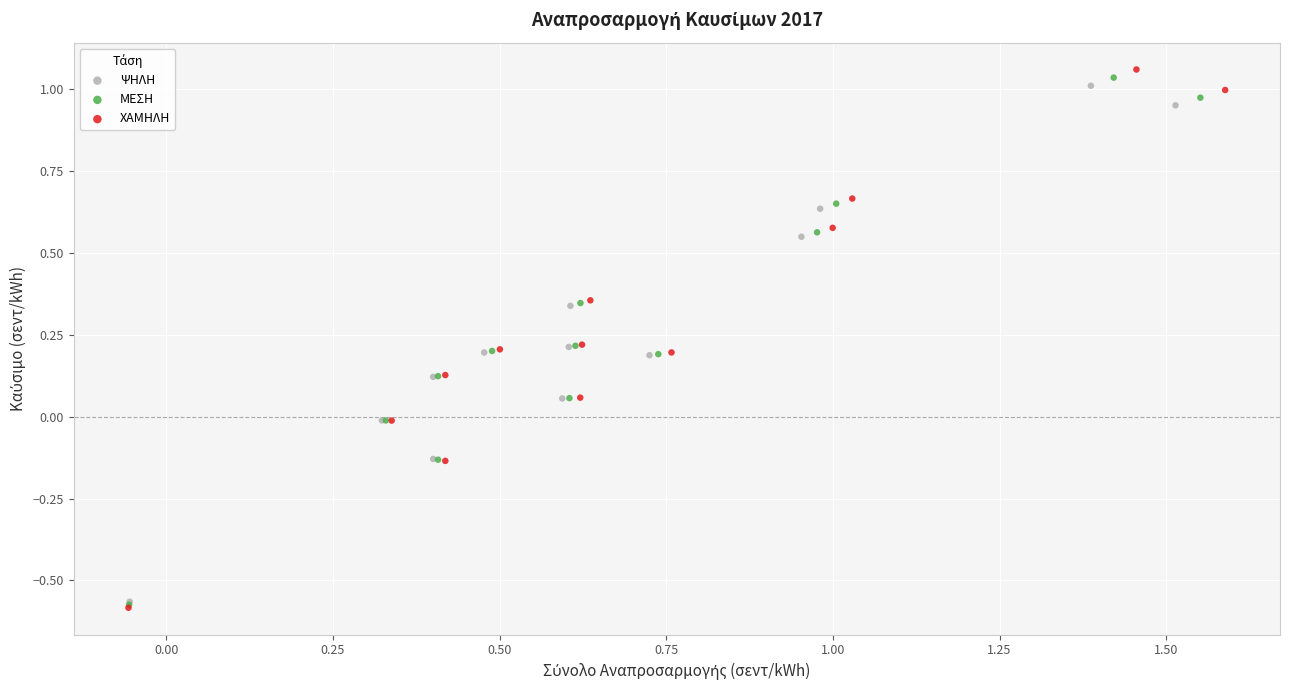

Which series has the widest spread of Y values?

ΧΑΜΗΛΗ